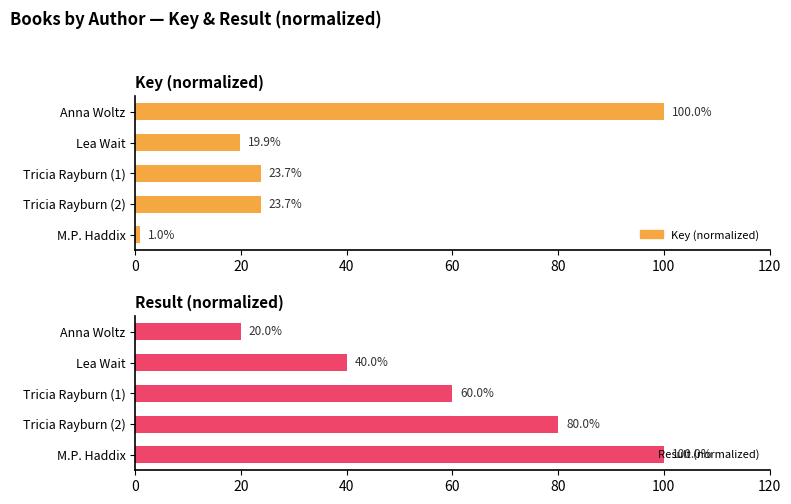

What are all the series names shown in the legend?

Key (normalized), Result (normalized)